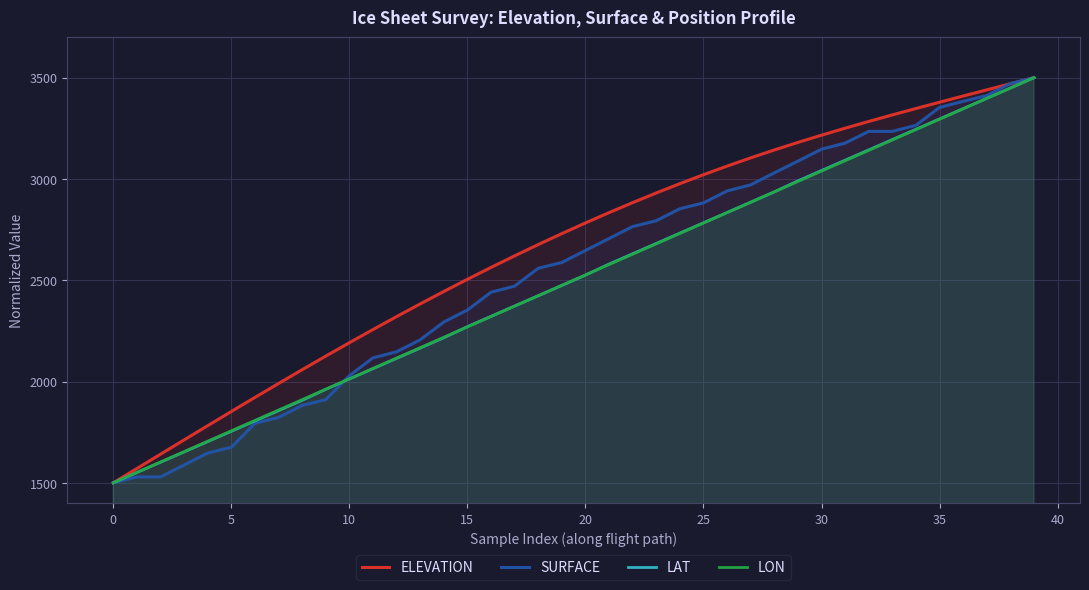

Which series has the largest range (max minus min)?

ELEVATION